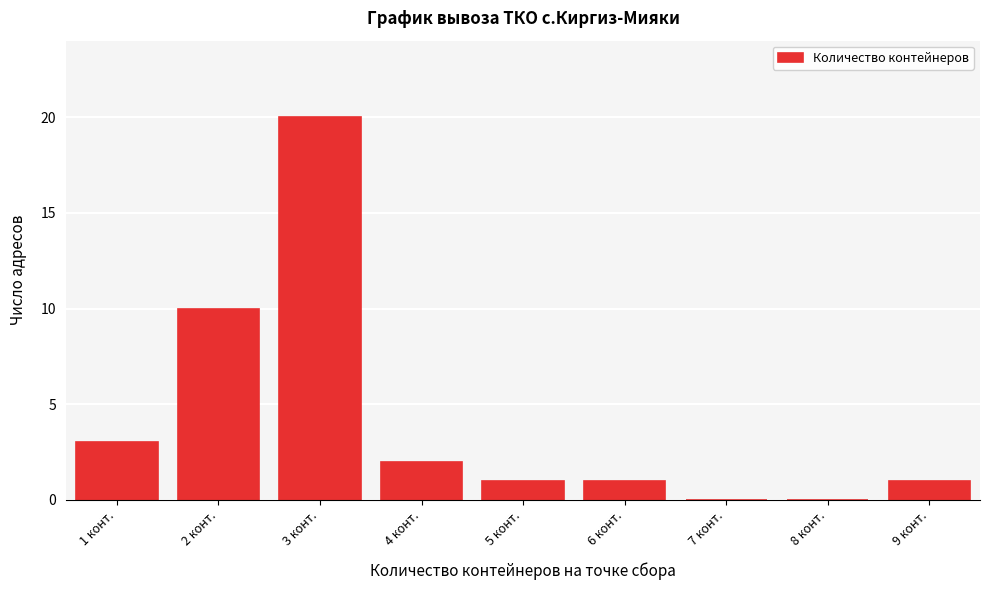

Reading left to right, extract all data points from this chart.

1 конт.=3	2 конт.=10	3 конт.=20	4 конт.=2	5 конт.=1	6 конт.=1	7 конт.=0	8 конт.=0	9 конт.=1